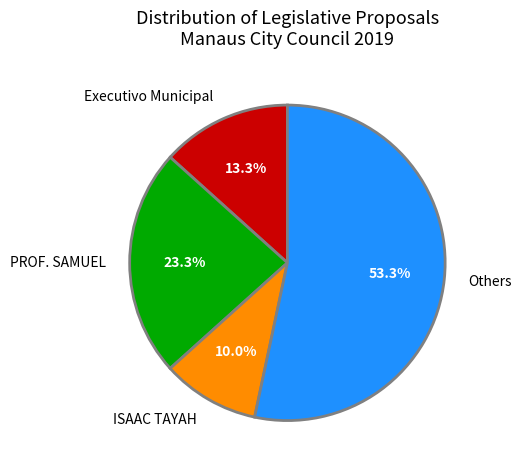

Which slice is the smallest?

ISAAC TAYAH